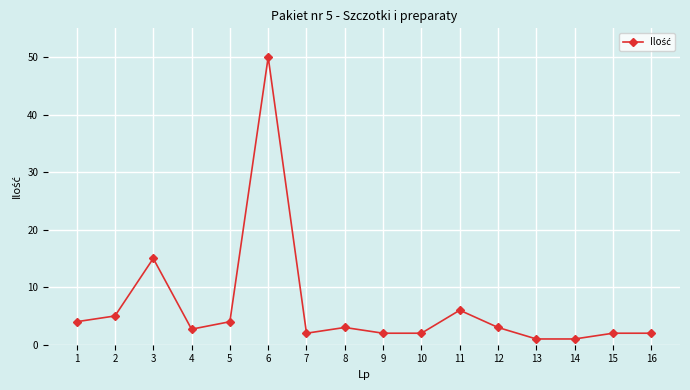

What is the difference between the maximum and second lowest values?

49.0